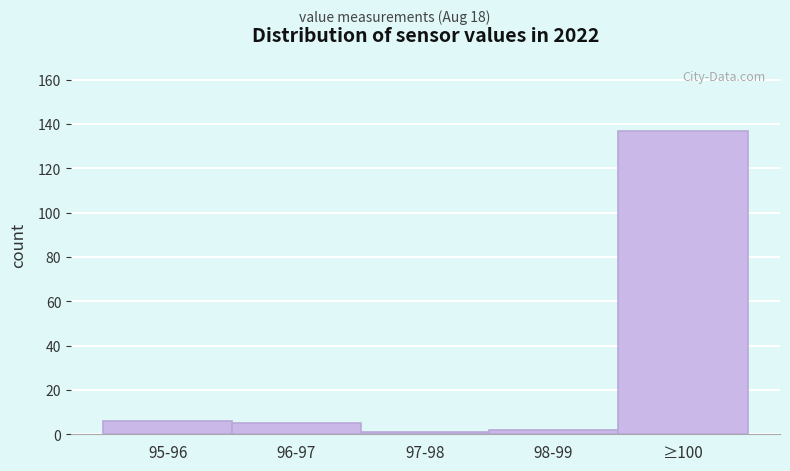

Reading left to right, transcribe all the data shown in this chart.

95-96=6	96-97=5	97-98=1	98-99=2	≥100=137